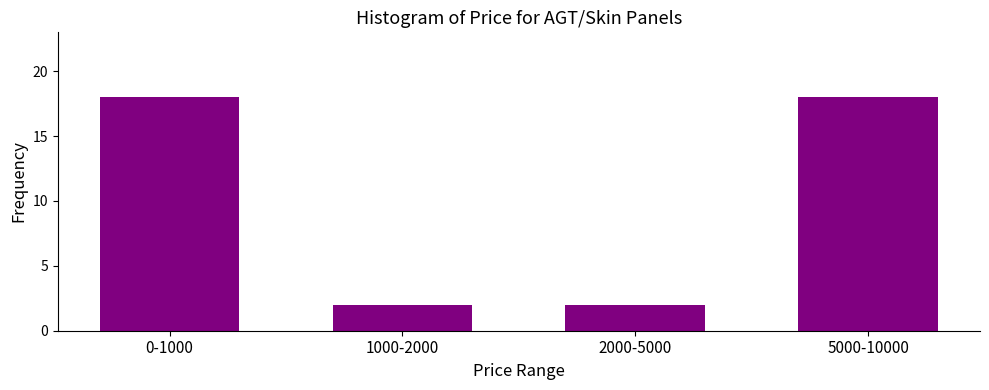

Reading left to right, transcribe all the data shown in this chart.

0-1000=18	1000-2000=2	2000-5000=2	5000-10000=18